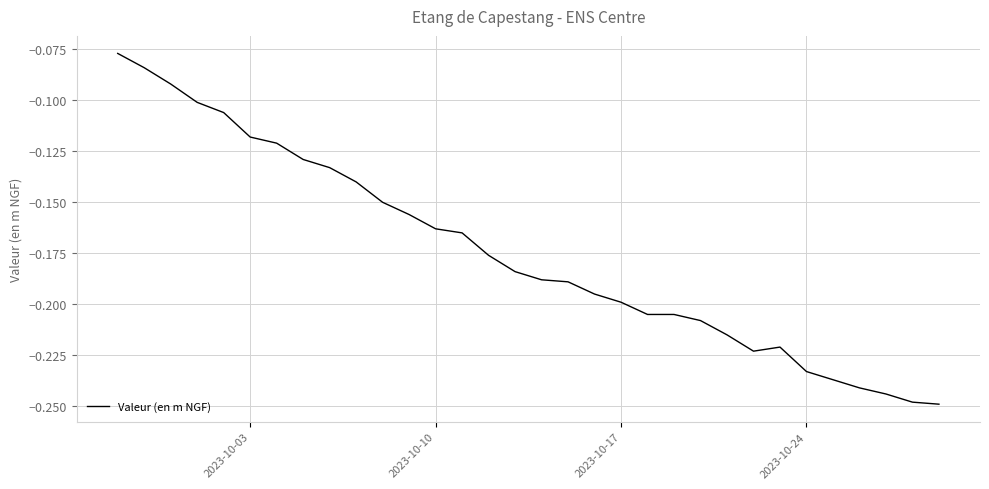

How many lines are shown in the chart?

1